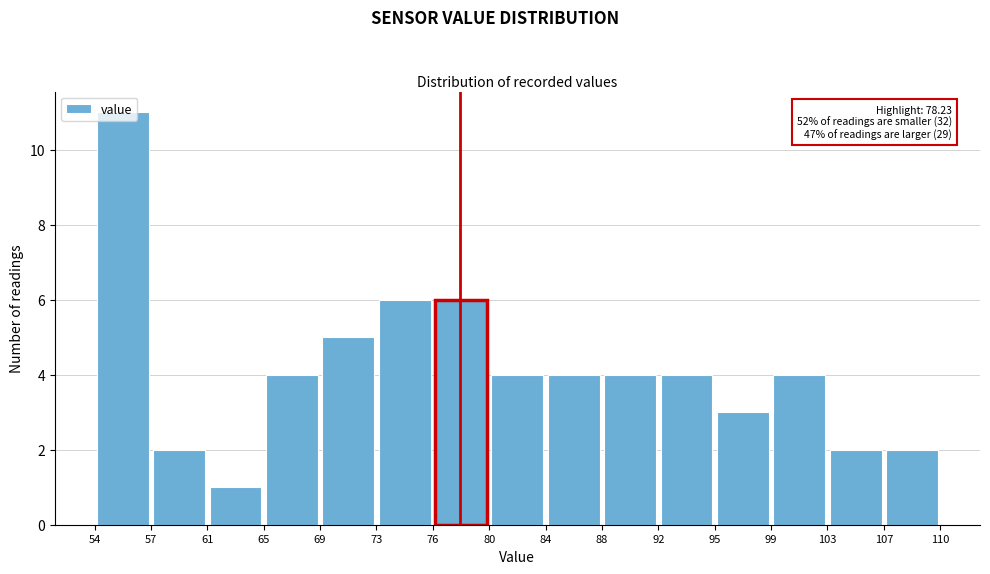

Over which range of the x-axis is the bar tallest?

54 to 57